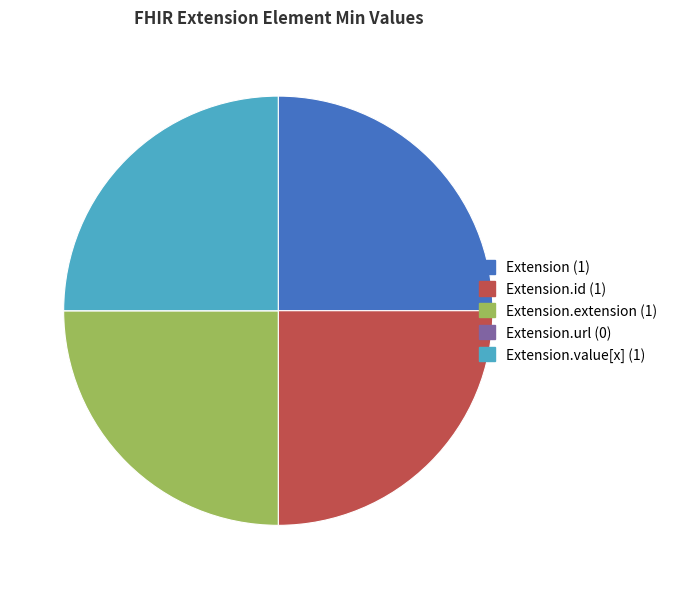

Is there a majority slice in this chart?

No